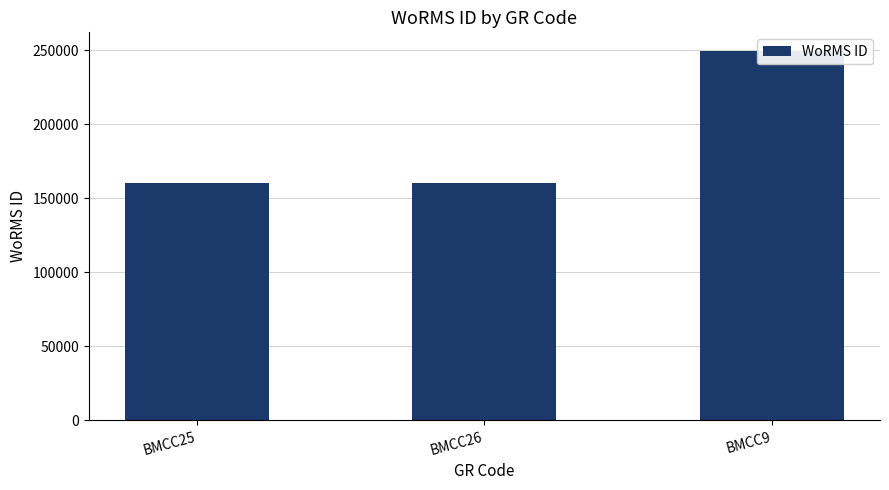

Count the number of values greater than 160564.

1